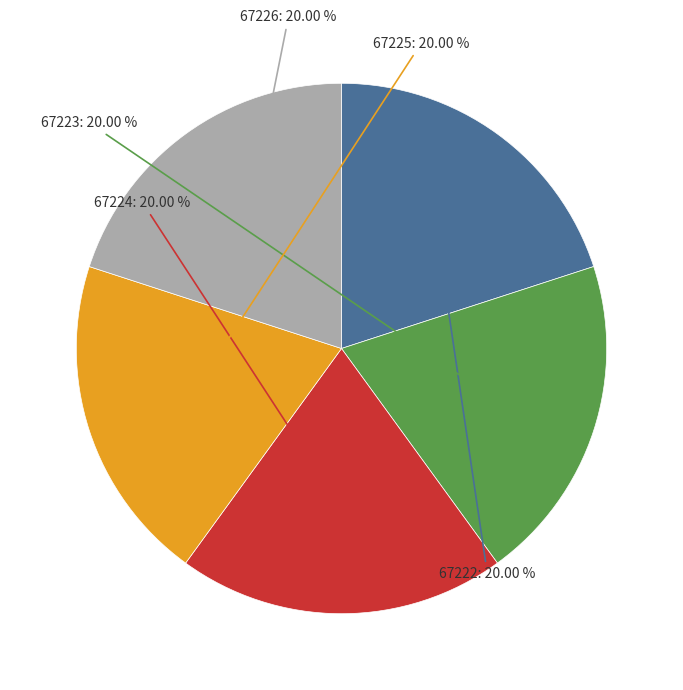

Is there any slice that represents more than half of the pie?

No